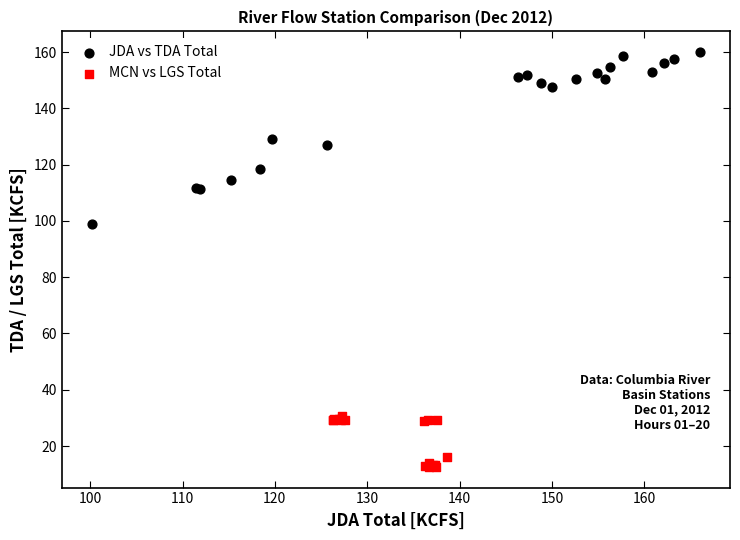

Which series has the widest spread of Y values?

JDA vs TDA Total